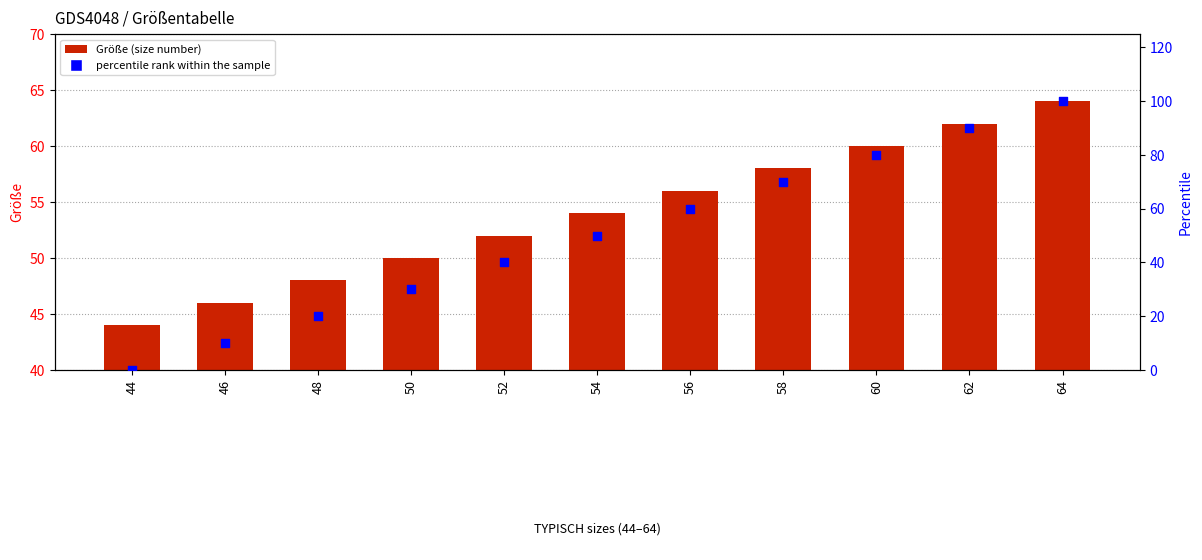

Which series has the largest Y range (max minus min)?

percentile rank within the sample